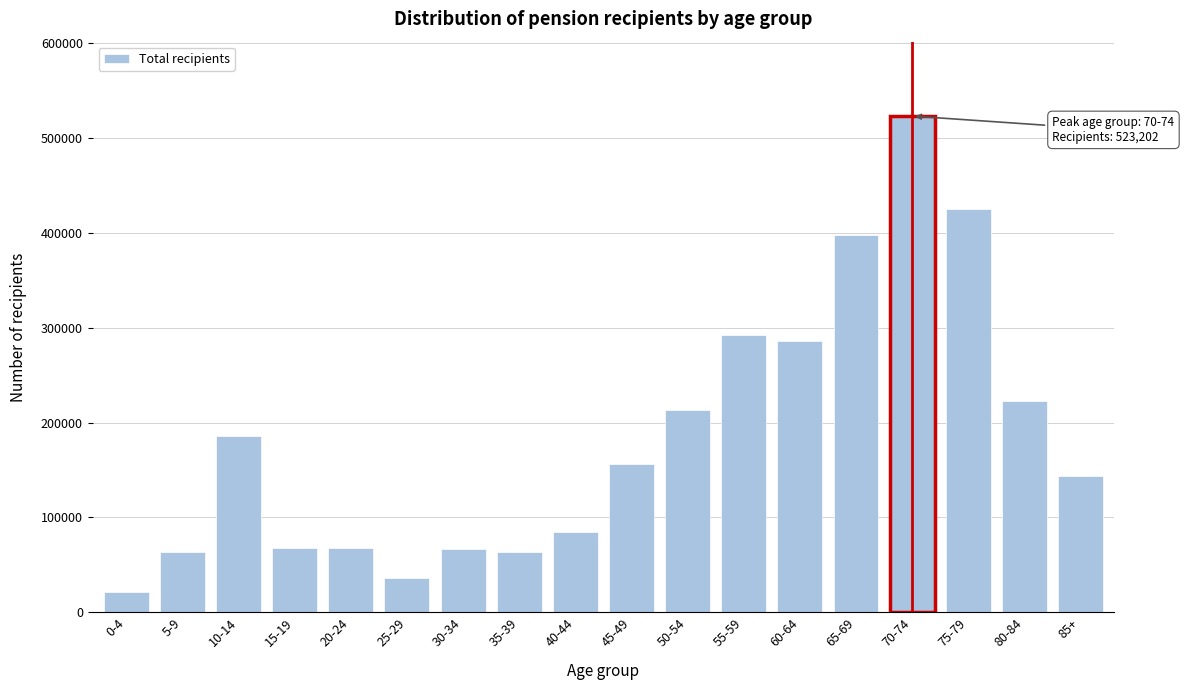

Between 50-54 and 85+, which is larger?

50-54